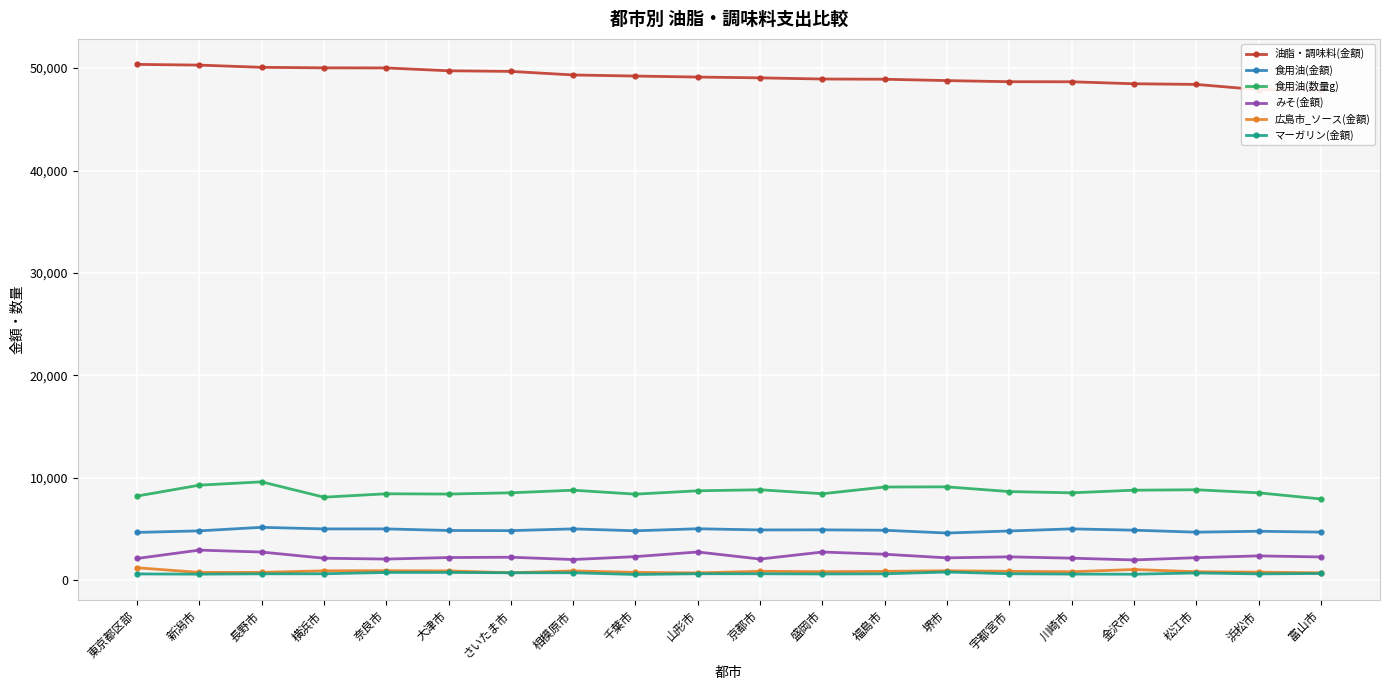

True or false: 広島市_ソース(金額) and 食用油(金額) intersect in this chart.

False